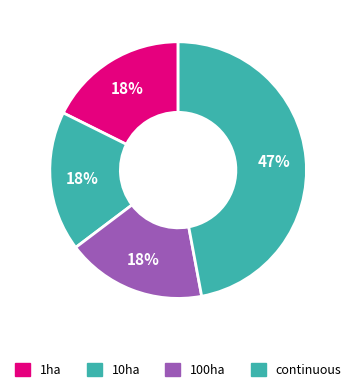

Count the number of slices in the pie.

4